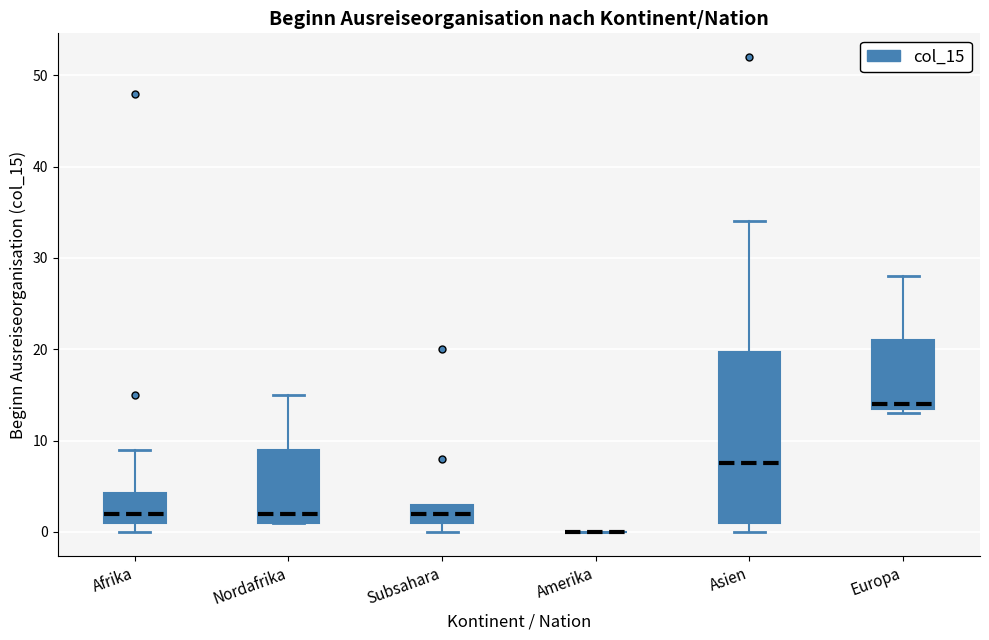

Which box is the tallest, from its lower edge to its upper edge?

Asien